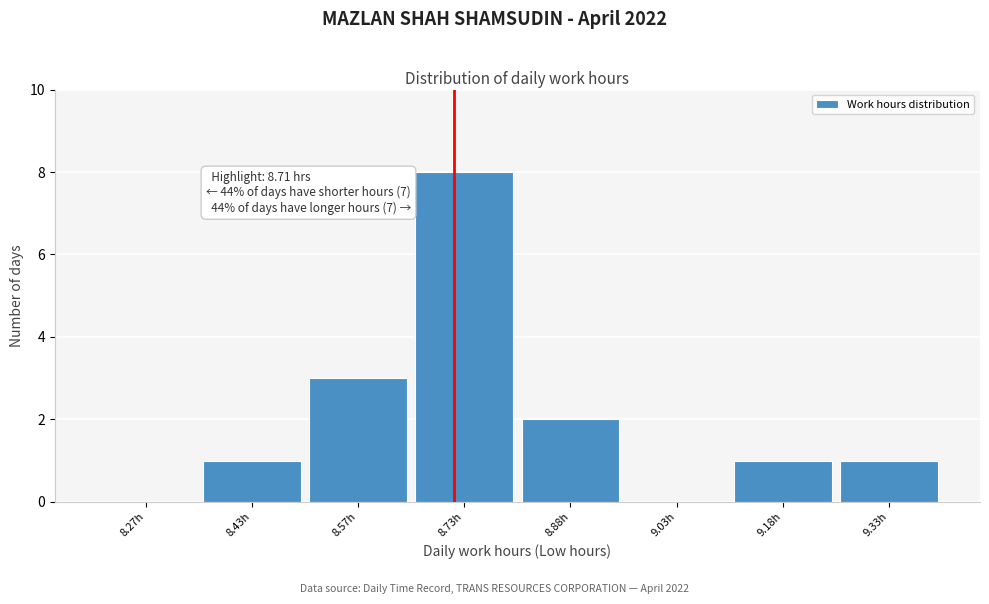

Which range on the x-axis has the tallest bar?

8.65 to 8.80